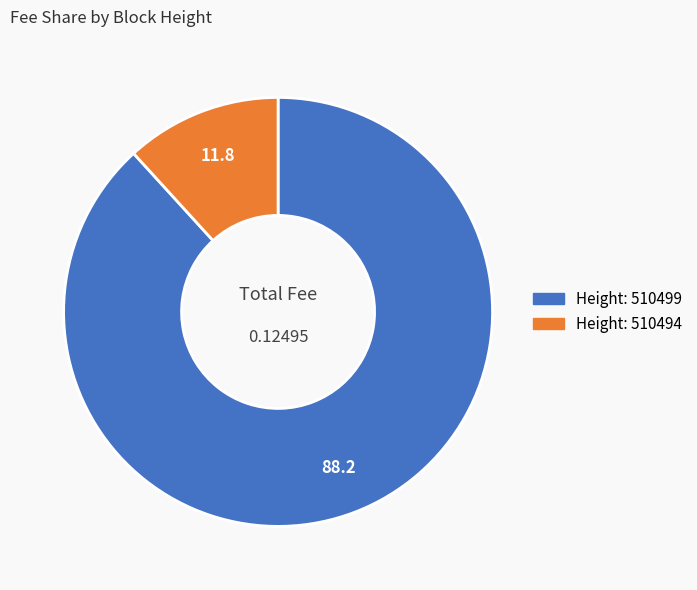

Is there any slice that represents more than half of the pie?

Yes